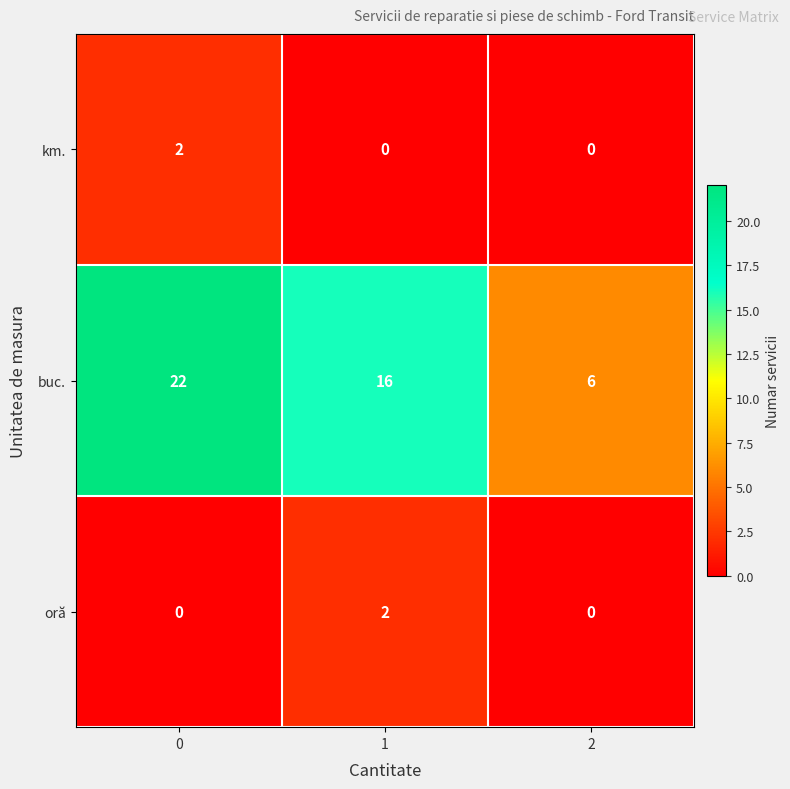

Rank the series at 1 from highest to lowest value.

buc., oră, km.